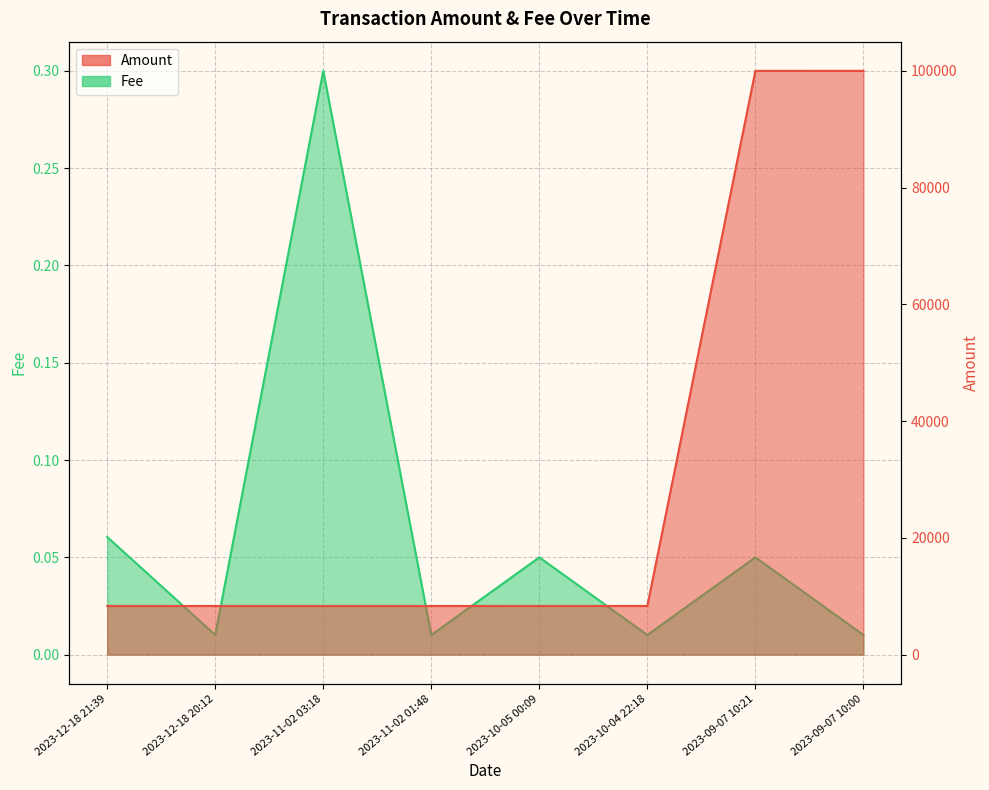

At which category does Amount reach its first local peak?

2023-12-18 20:12